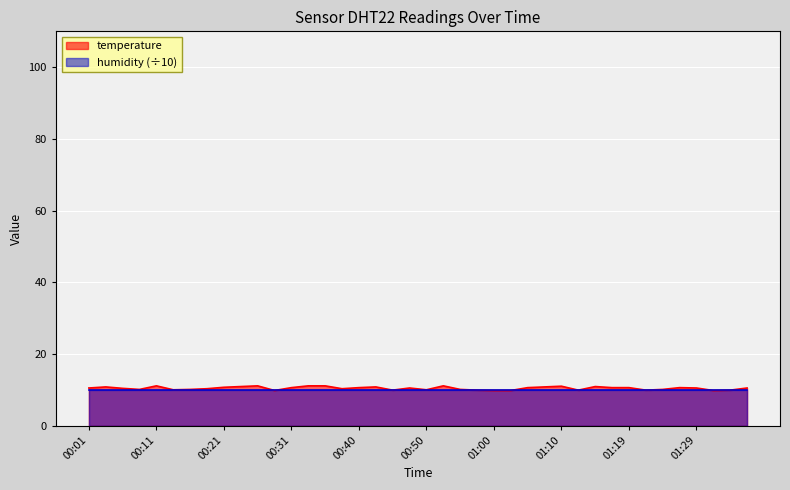

Is it true that the value at 00:48 is 6.1?

False